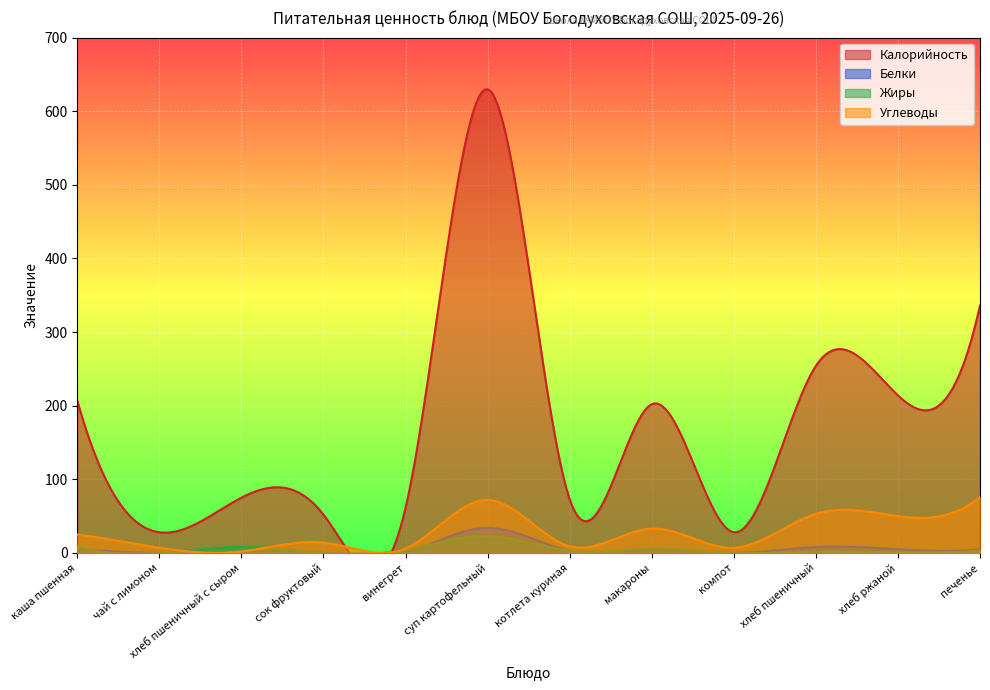

At how many categories does at least one series exceed 493?

1